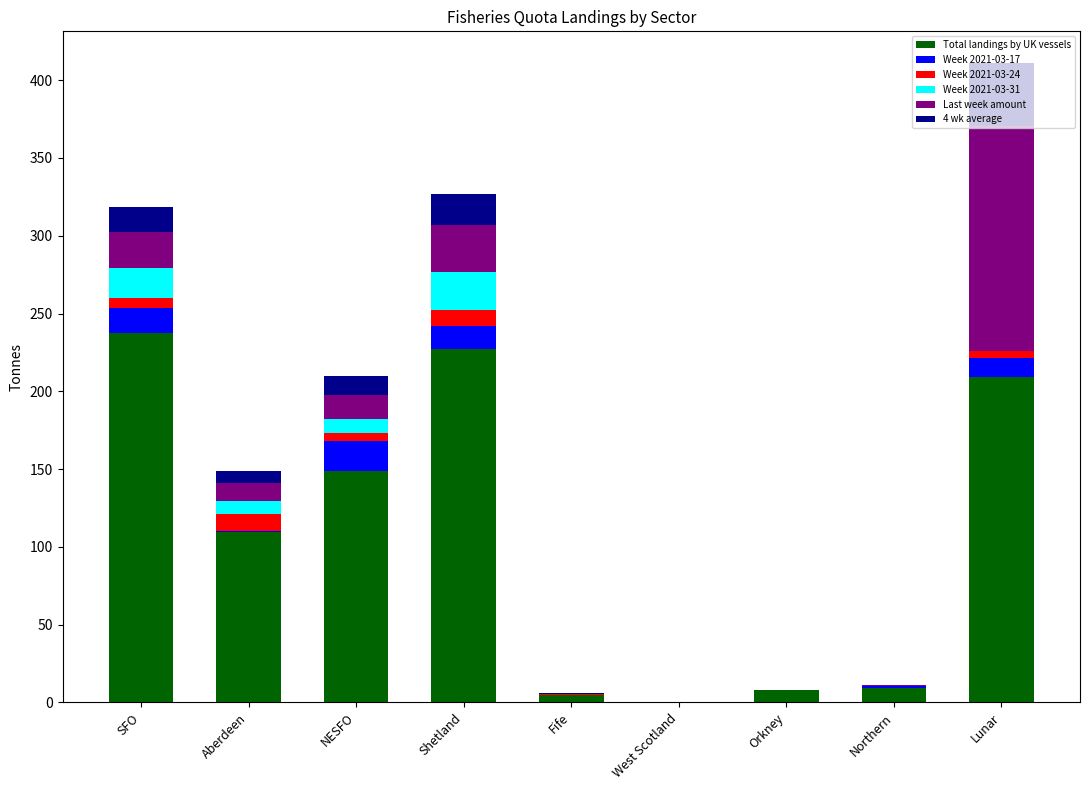

What is the sum of all Total landings by UK vessels values?

953.3